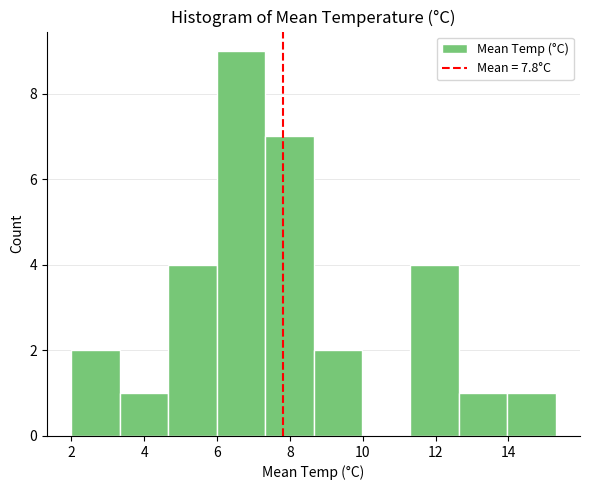

Reading left to right, transcribe this chart: for each bar, give the range it covers on the x-axis and its height. Neither the bar edges nor the heights are printed on the chart, so give them approximately, as read against the axes.

2.0 to 3.4: 2
3.4 to 4.6: 1
4.6 to 6.0: 4
6.0 to 7.4: 9
7.4 to 8.6: 7
8.6 to 10.0: 2
10.0 to 11.4: 0
11.4 to 12.6: 4
12.6 to 14.0: 1
14.0 to 15.4: 1